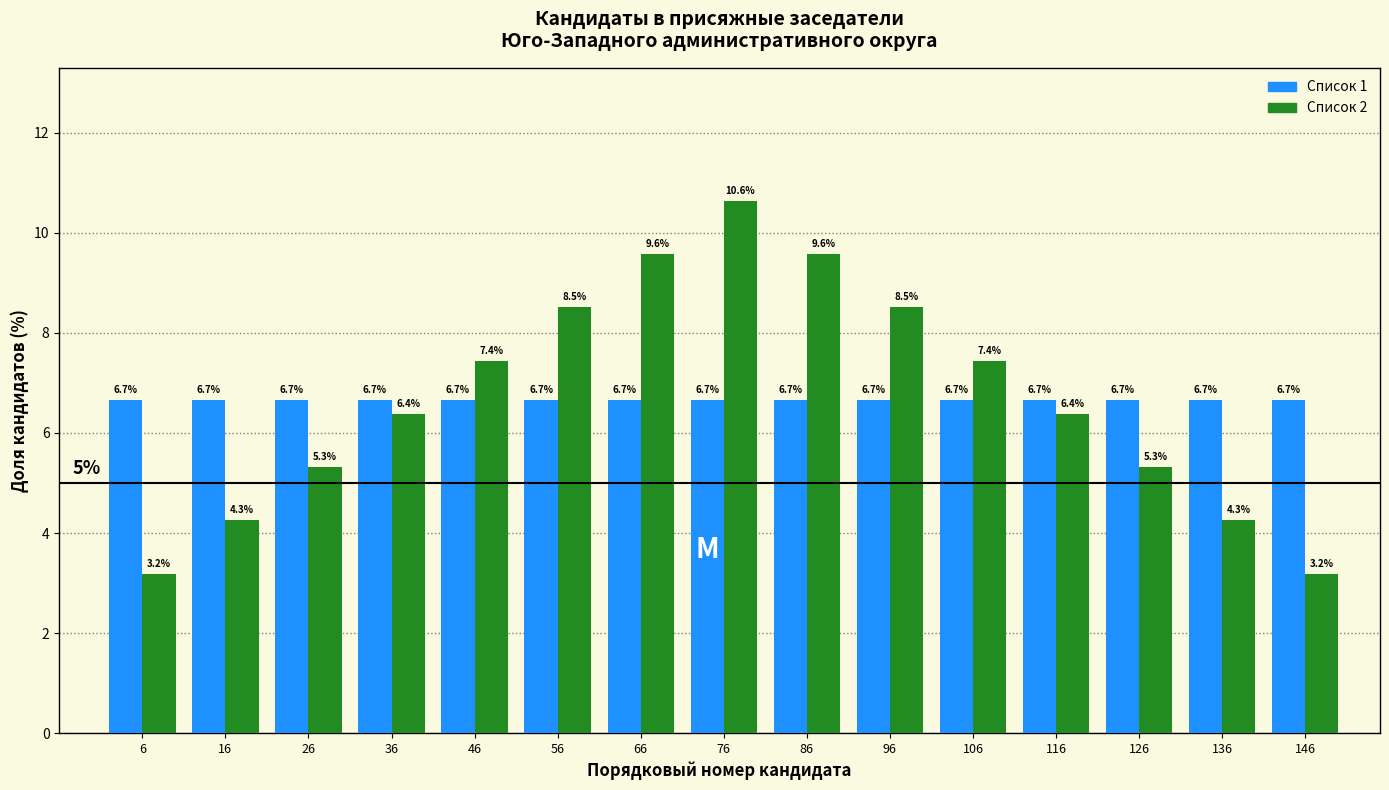

What is the maximum value shown in the chart?

10.6